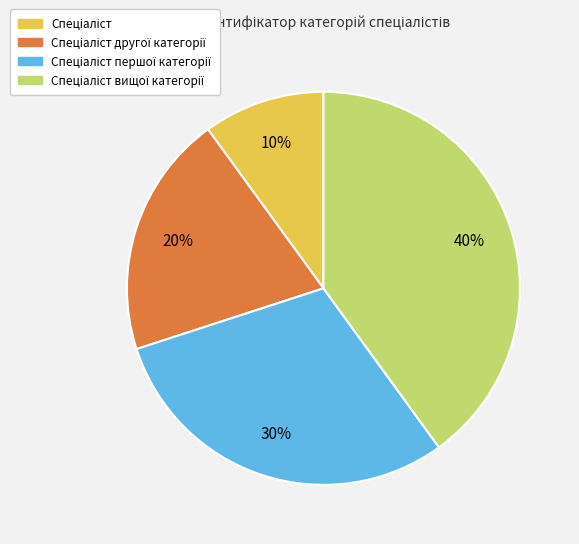

Is there any slice that represents more than half of the pie?

No